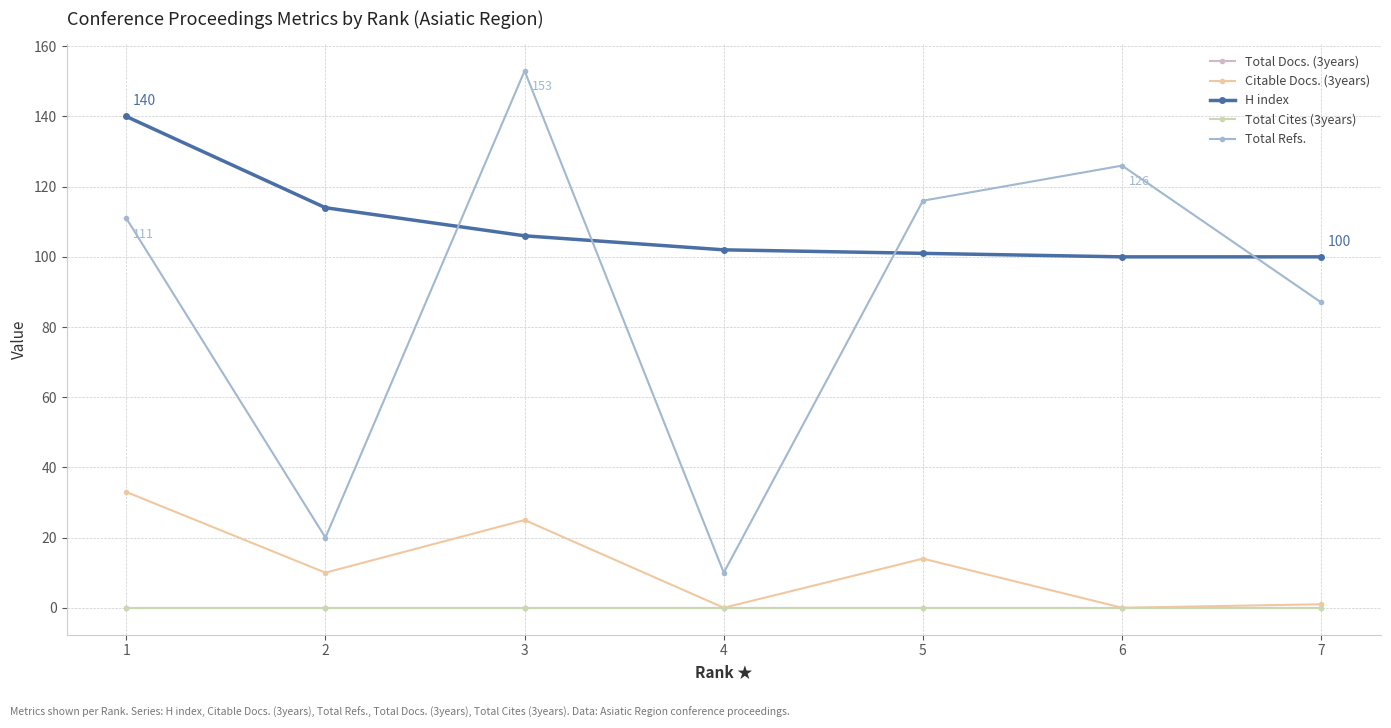

Between 2 and 7, which series saw the biggest shift?

Total Refs.